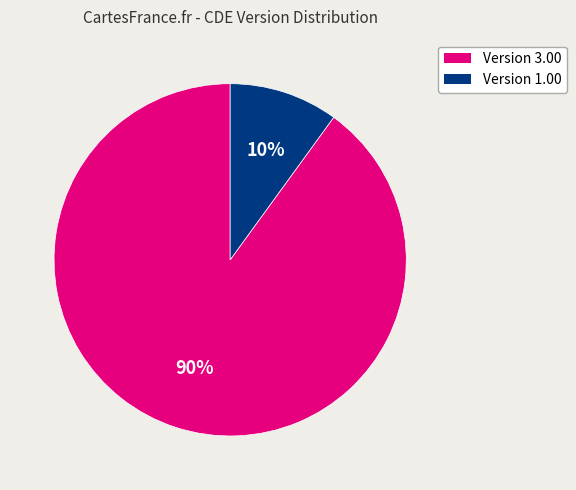

What is the largest slice in the pie chart?

Version 3.00